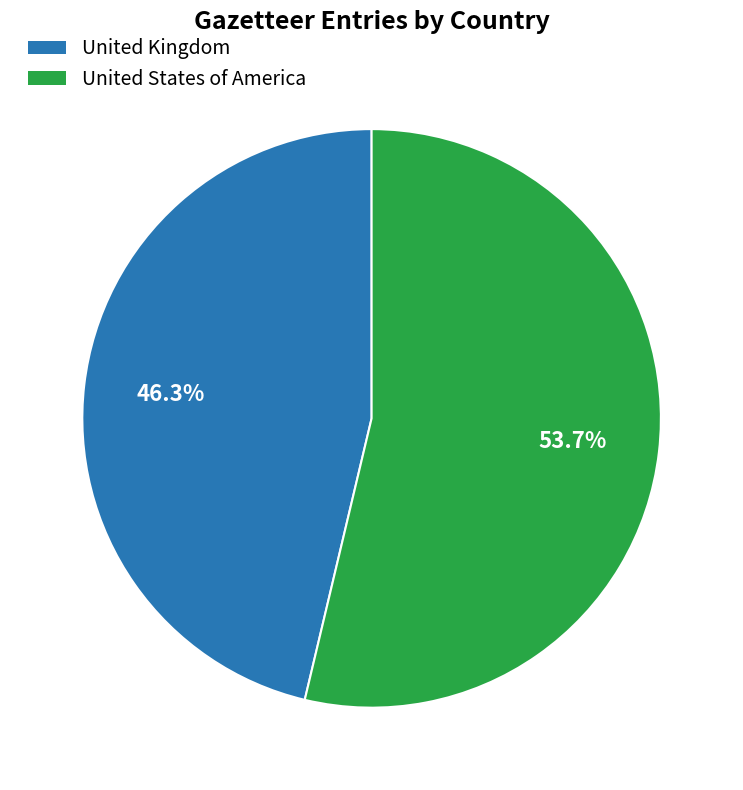

What is the total percentage of United States of America and United Kingdom?

100.0%